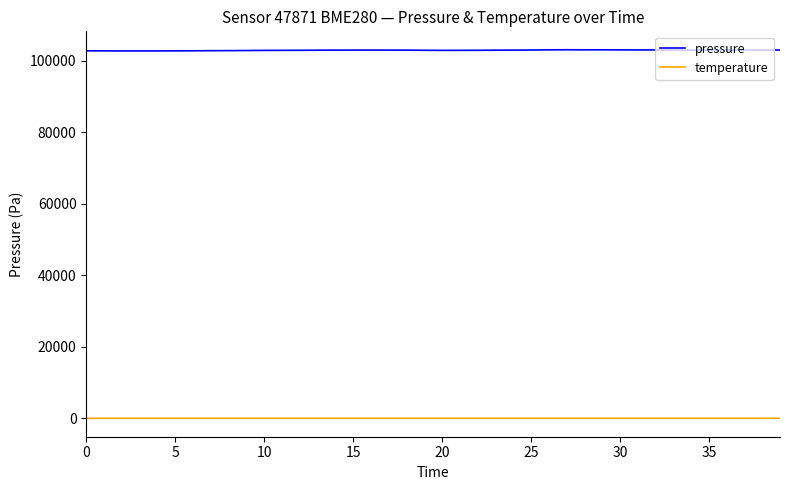

What is the maximum value for pressure?

103123.4